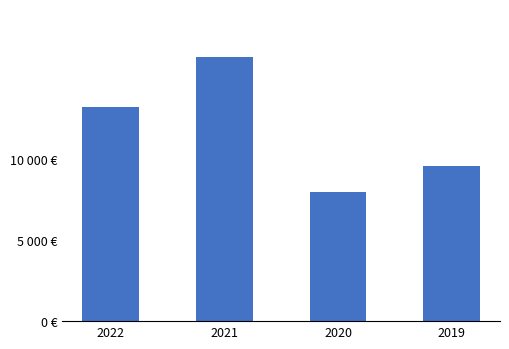

How many values are between 9593 and 16335?

3